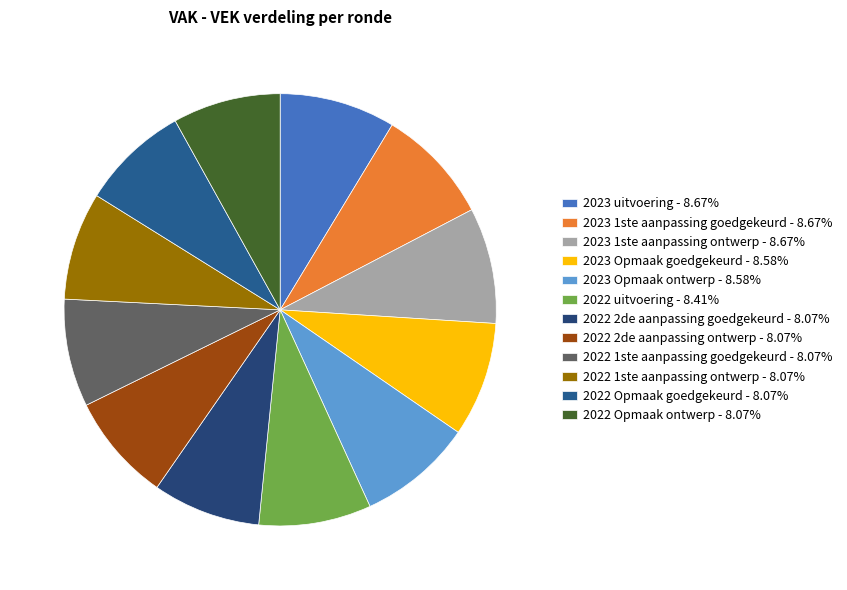

How many segments does this pie chart have?

12